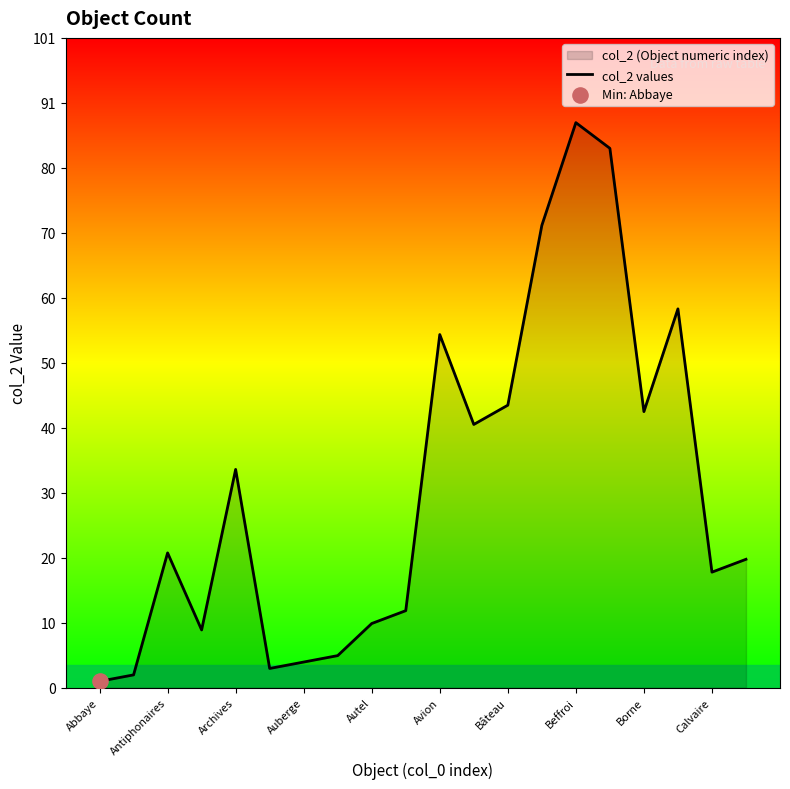

What is the change in value from Bâteau to Borne?

-1